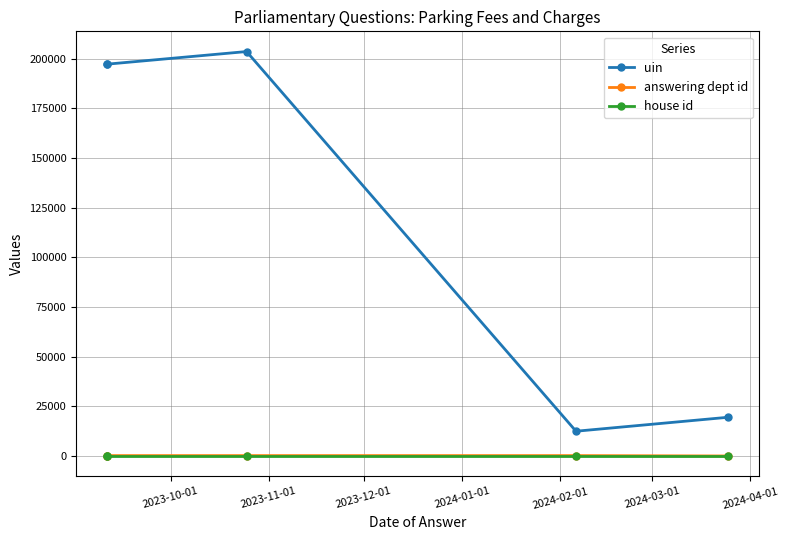

What is the sum of all house id values?

5